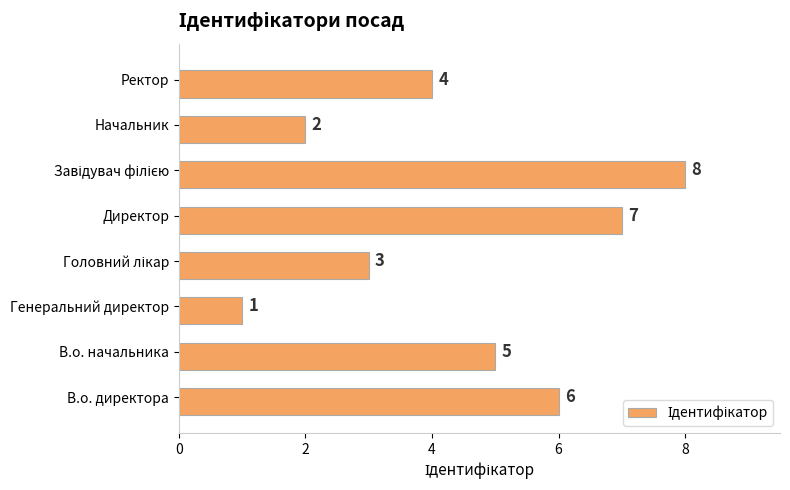

Reading top to bottom, extract all data points from this chart.

4	2	8	7	3	1	5	6